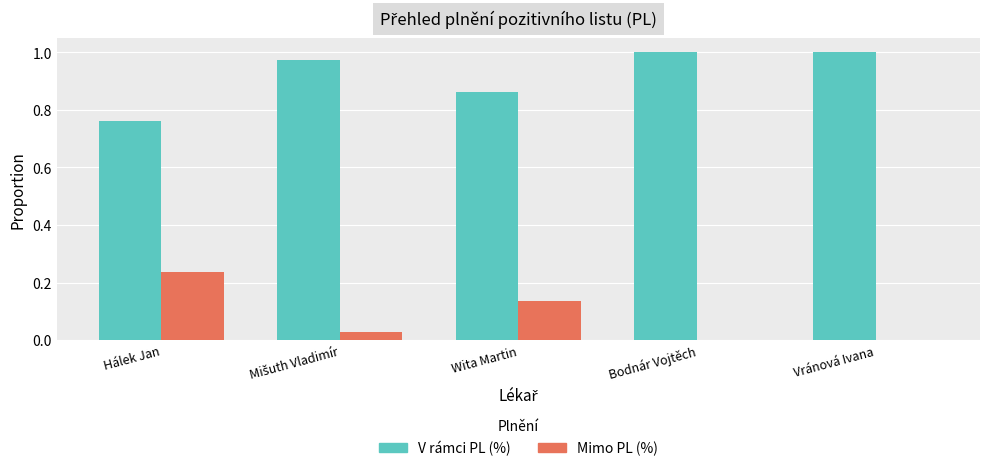

Count the number of data series in this chart.

2